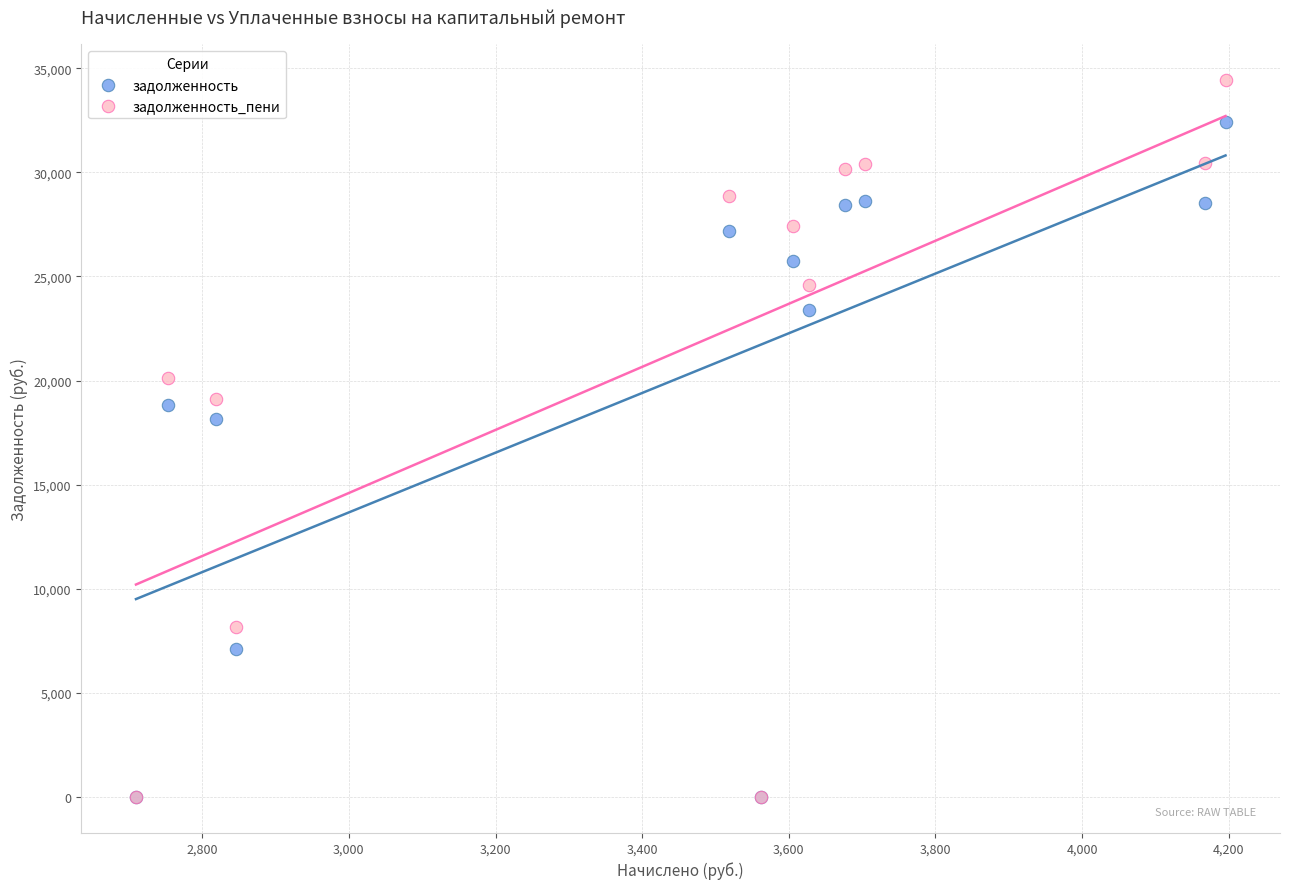

Across all series, what Y value is closest to 17212?

18166.2